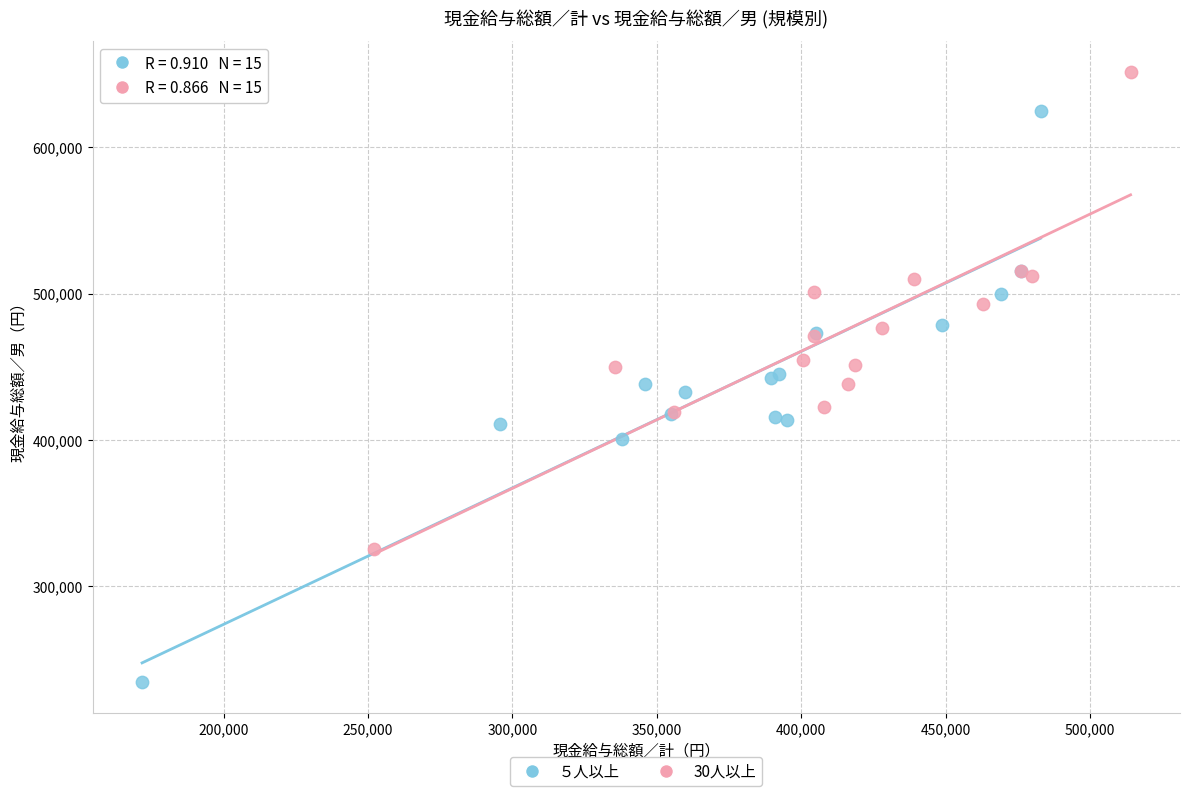

What are all the series names shown in the legend?

５人以上, 30人以上